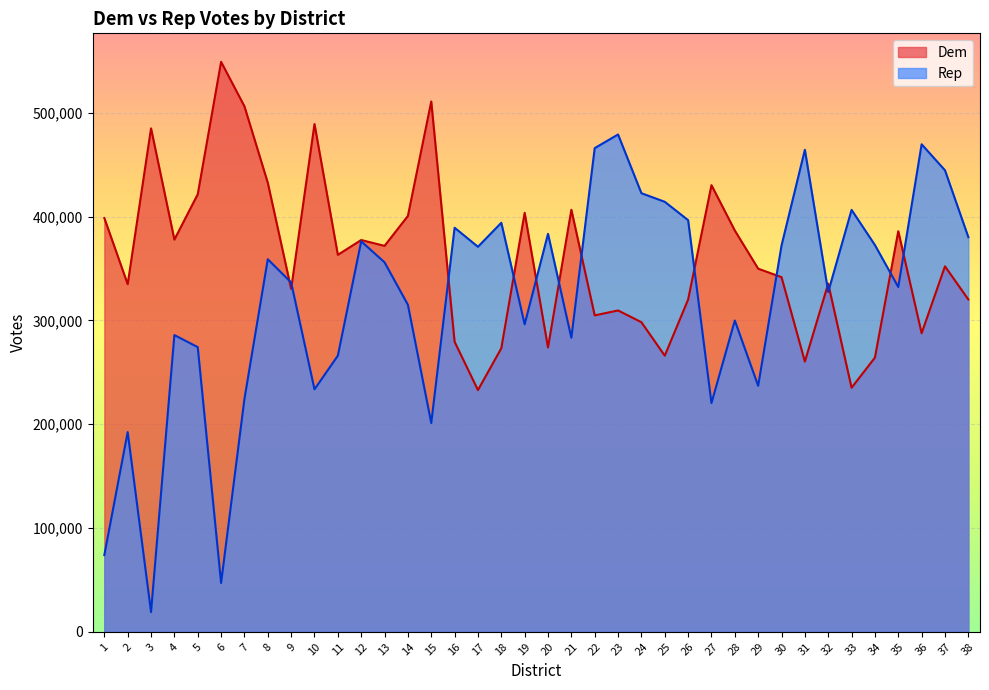

Reading left to right, list all the values displayed in this chart.

Dem: 398594	334905	485030	377842	421517	549110	506241	432592	330357	489153	363181	377442	371822	400639	510924	279425	232868	273155	403682	273901	406602	304826	309594	298259	266033	320050	430316	386600	349832	341671	260333	335406	235129	264140	385927	287645	352119	320157
Rep: 73958	192411	19023	285857	274273	47024	224350	358922	336544	233587	265997	376174	355968	315066	201162	389293	370932	394061	296248	383389	283291	465968	479113	422537	414274	396571	220398	299899	236984	372111	464375	327410	406486	372592	332185	469674	444633	380270